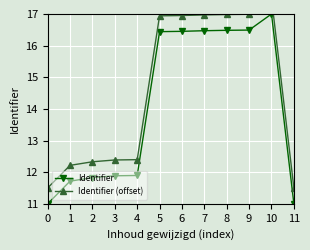

How many data points in Identifier are less than 16?

6